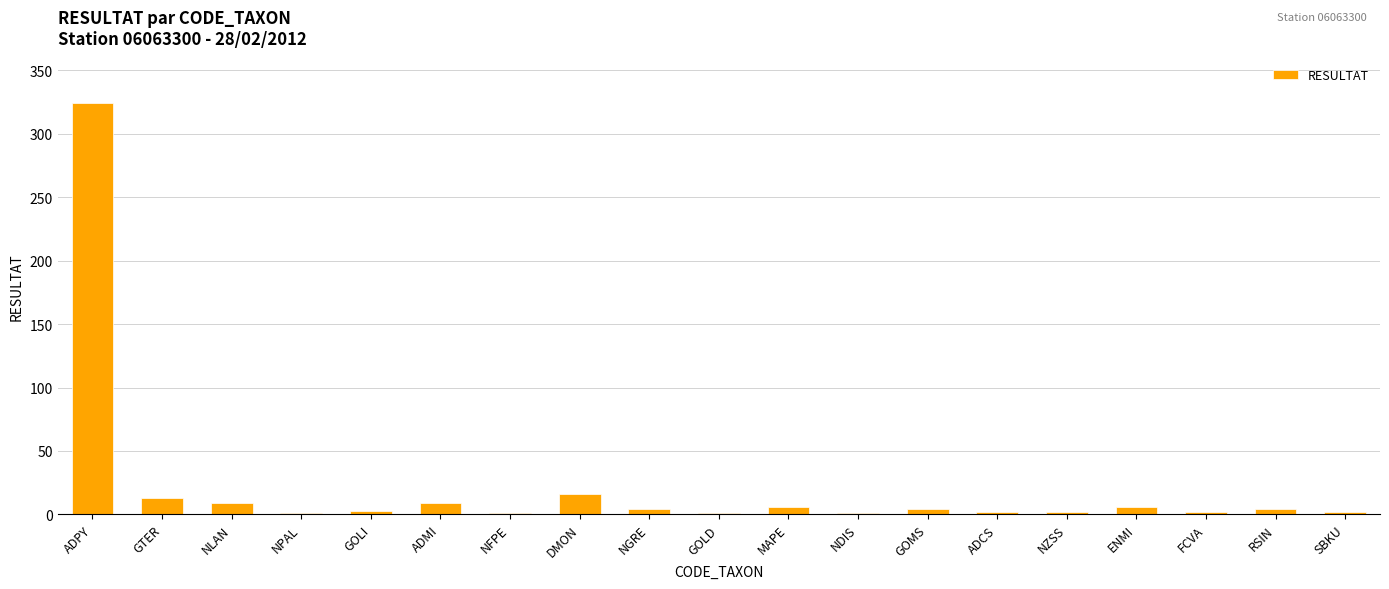

What is the greatest value displayed?

324